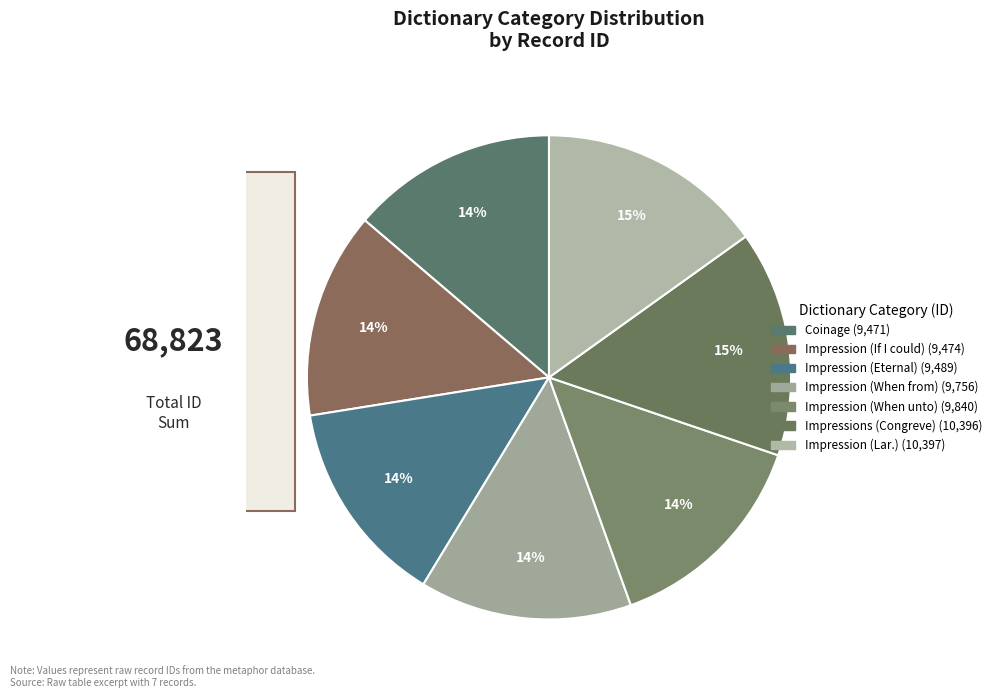

To the nearest percent, what percentage of the pie is Impressions (Congreve)?

15%